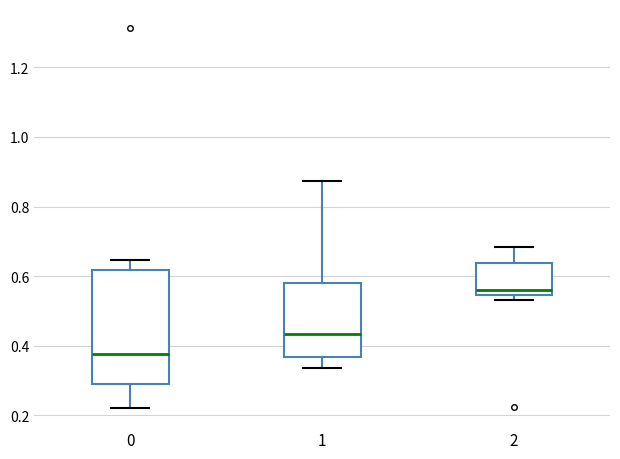

Reading left to right, read every box against the y-axis: the position of its median line, the range the box covers, and the ends of its whiskers. The values are not printed on the chart, so give them approximately, as read against the axis.

0: median 0.38, box 0.28 to 0.62, whiskers 0.22 to 0.64
1: median 0.44, box 0.36 to 0.58, whiskers 0.34 to 0.88
2: median 0.56, box 0.54 to 0.64, whiskers 0.54 (just below the box's lower edge) to 0.68